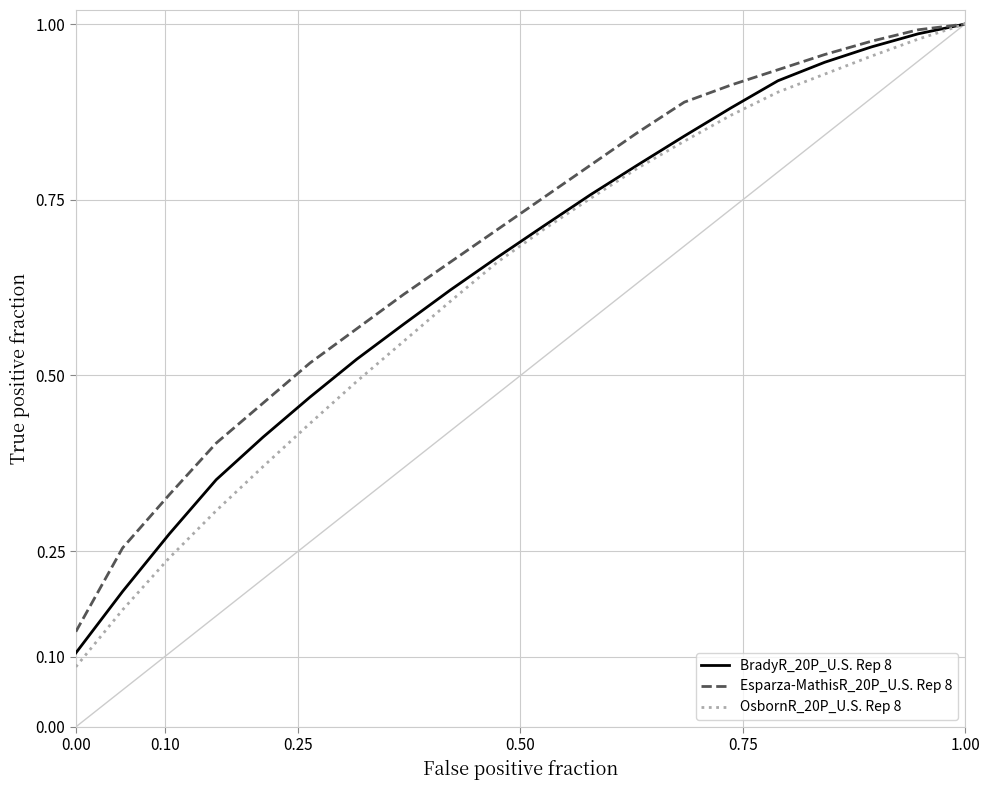

Which series has the largest range (max minus min)?

OsbornR_20P_U.S. Rep 8